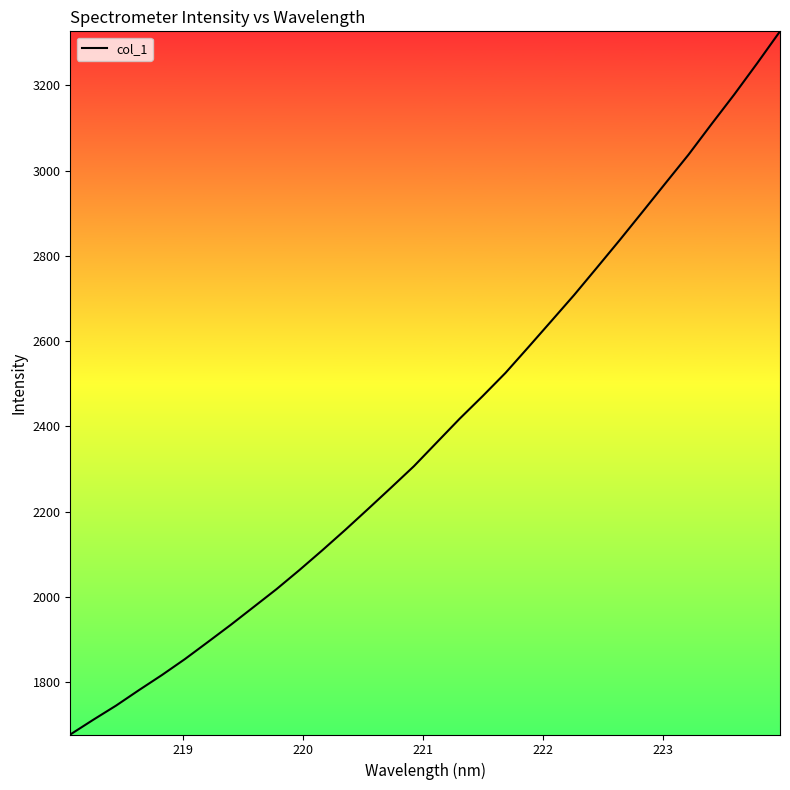

What is the smallest value displayed?

1677.1